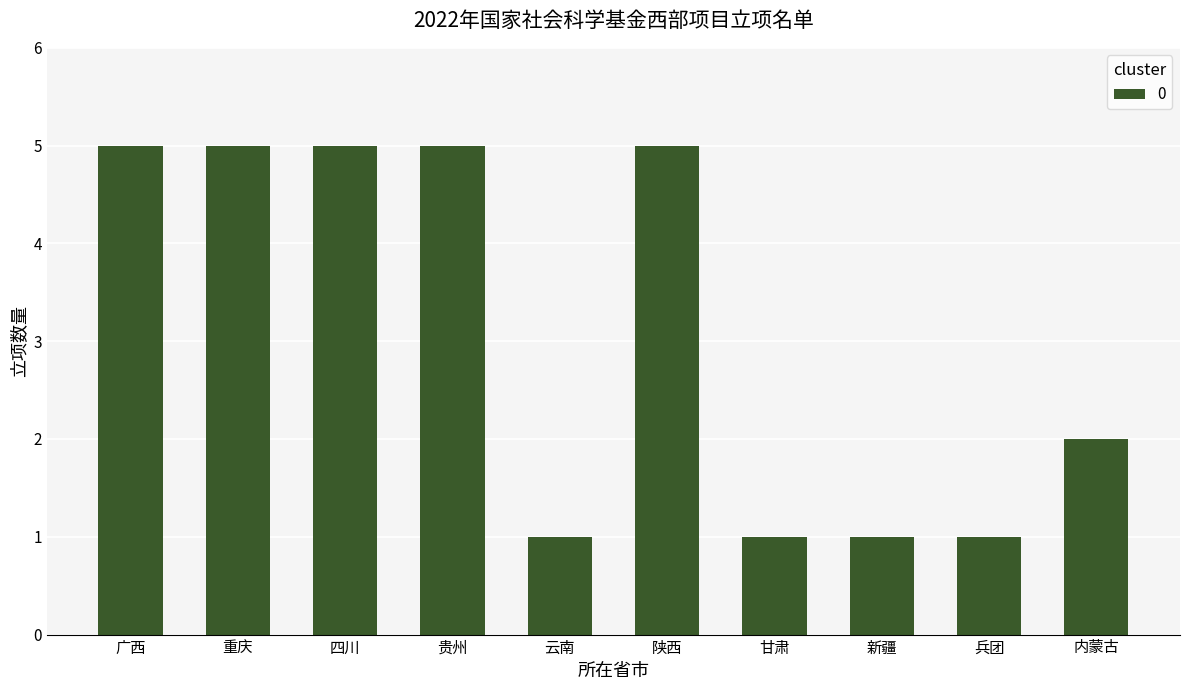

What position from the right is 贵州?

7